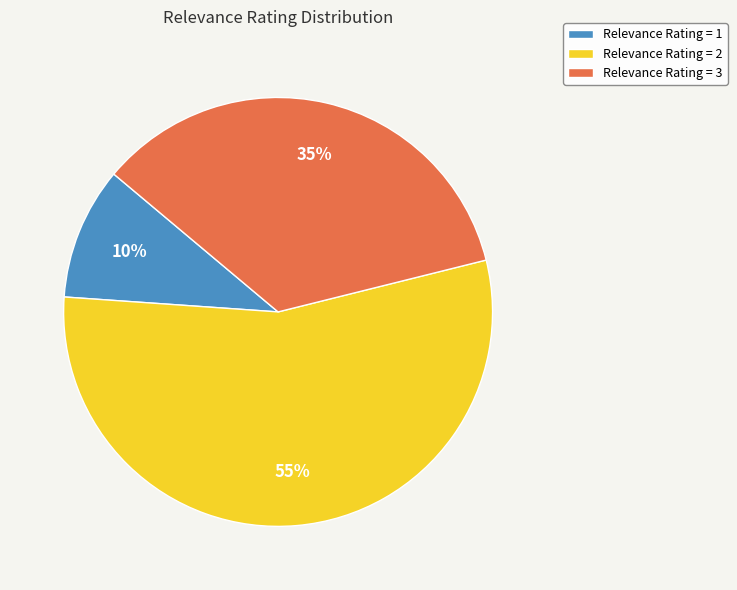

To the nearest percent, what is the difference between the largest and smallest slice percentages?

45%